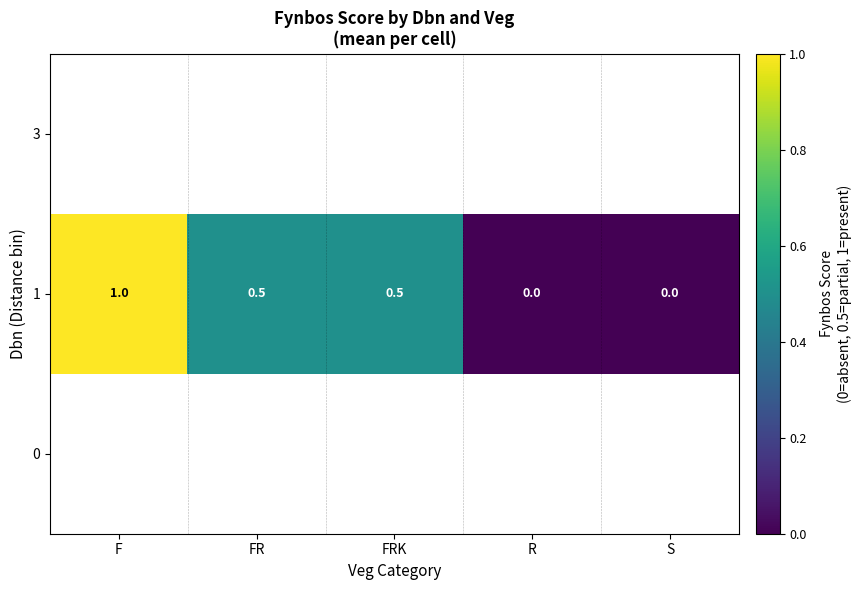

What is the difference between the second highest and minimum values in the 1 series?

0.5